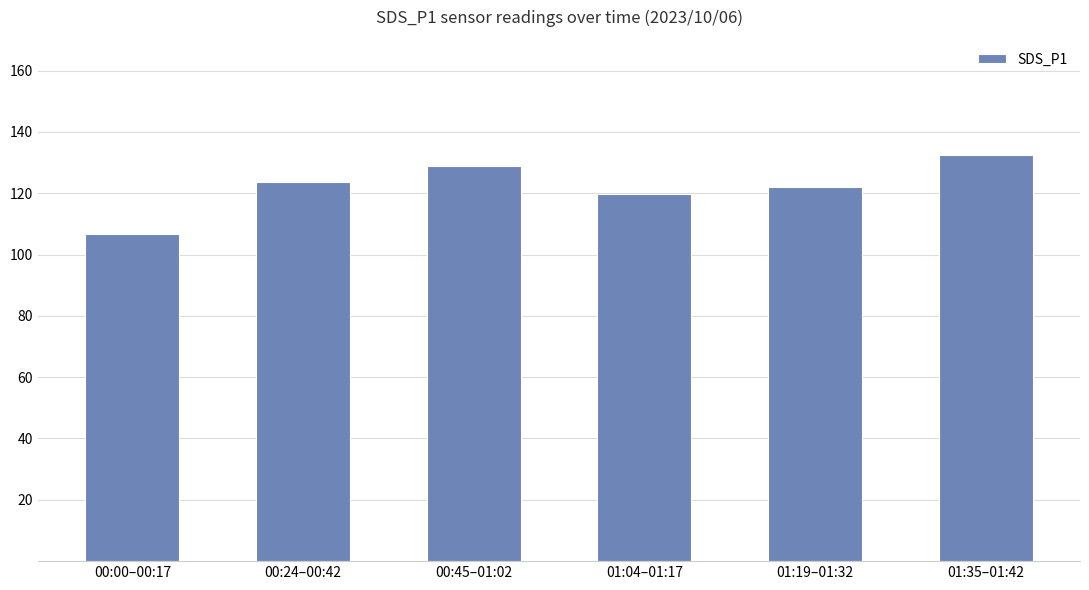

List the labels in order of value, smallest first.

00:00–00:17, 01:04–01:17, 01:19–01:32, 00:24–00:42, 00:45–01:02, 01:35–01:42